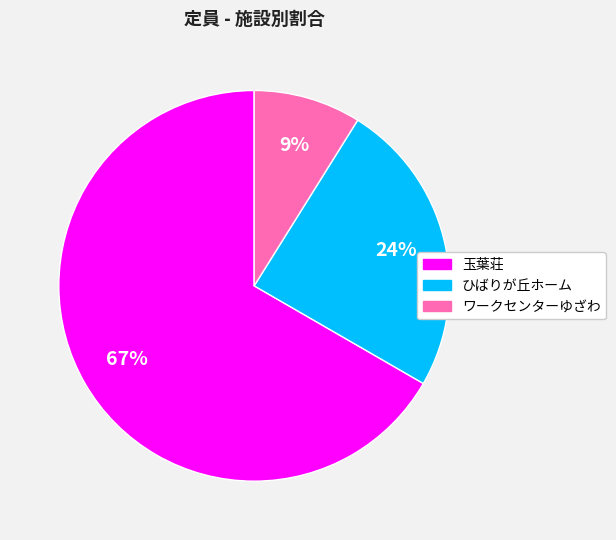

Combined, do 玉葉荘 and ひばりが丘ホーム account for over 50%?

Yes